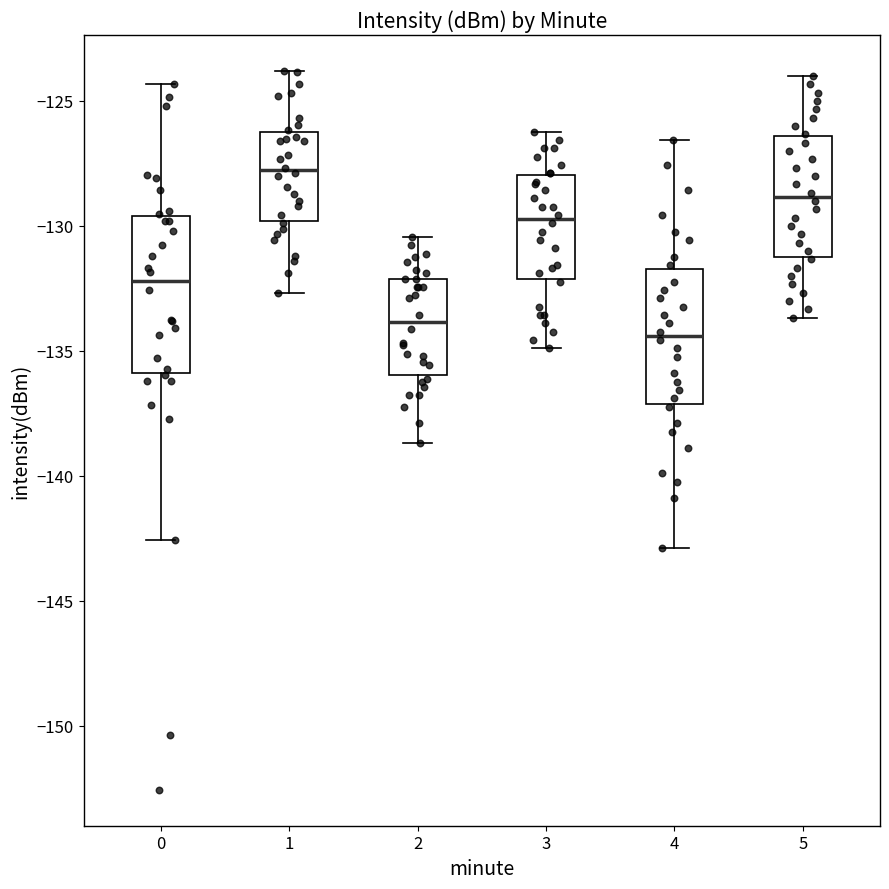

Where does the median line of the box at x = 3 sit on the y-axis? The values are not printed on the chart, so give them approximately, as read against the axis.

-129.5